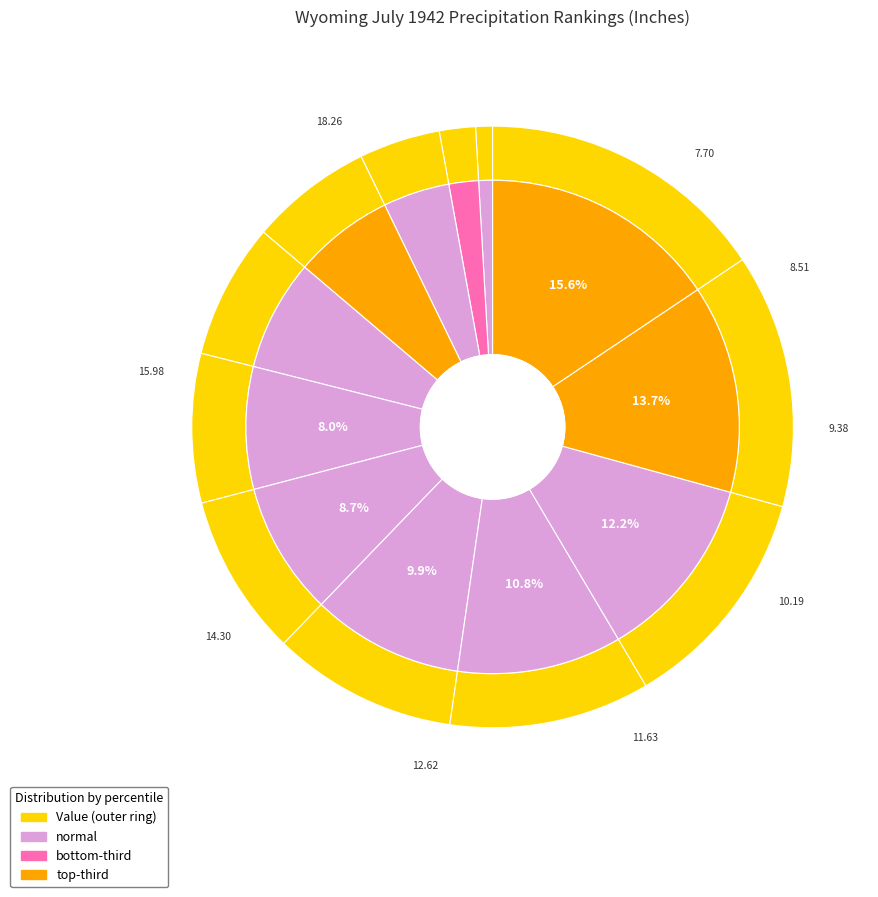

Between 2 and 6, which is larger?

6